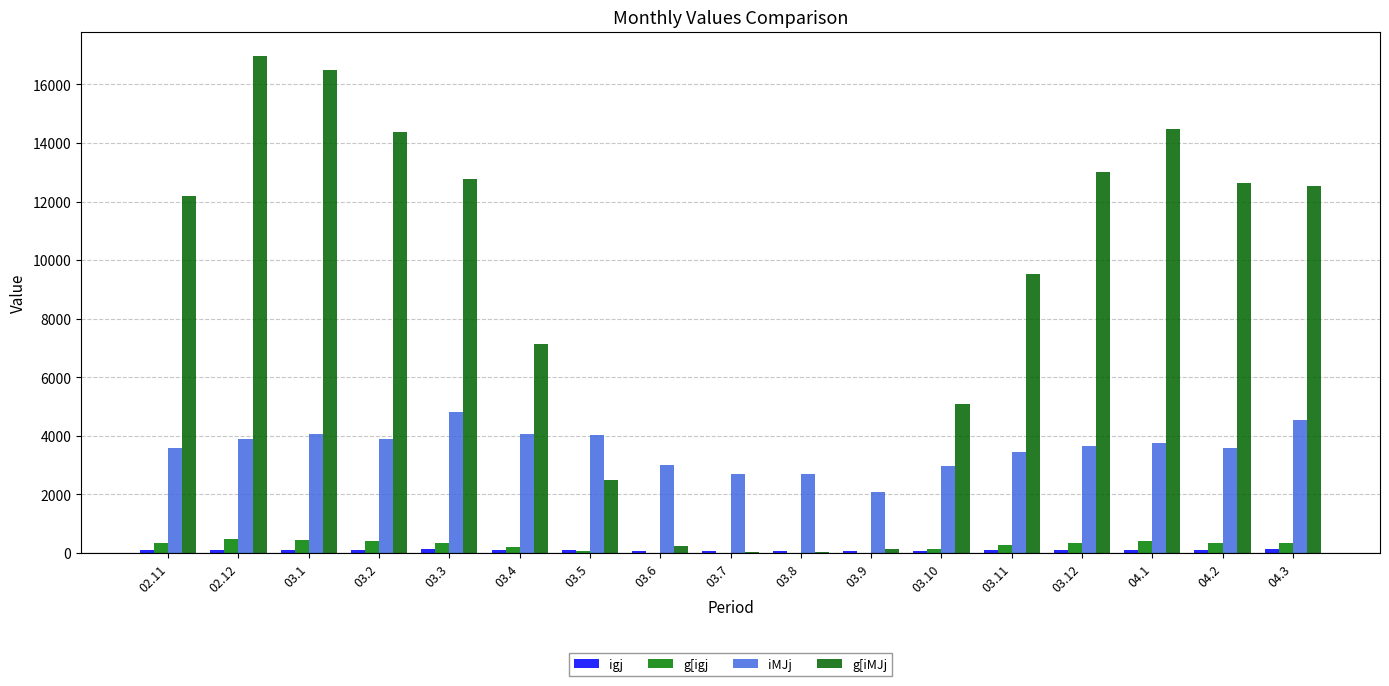

Reading left to right, extract all data points from this chart.

igj: 02.11=98.0	02.12=105.9	03.1=110.7	03.2=105.9	03.3=131.1	03.4=110.7	03.5=110.1	03.6=81.7	03.7=73.0	03.8=73.2	03.9=56.4	03.10=80.5	03.11=94.3	03.12=99.7	04.1=102.8	04.2=97.9	04.3=123.9
g[igj: 02.11=331.9	02.12=462.1	03.1=449.4	03.2=392.0	03.3=347.8	03.4=194.8	03.5=67.5	03.6=6.4	03.7=1.3	03.8=1.3	03.9=3.7	03.10=138.3	03.11=259.5	03.12=354.2	04.1=394.4	04.2=344.5	04.3=341.6
iMJj: 02.11=3588.3	02.12=3879.5	03.1=4060.6	03.2=3885.1	03.3=4810.2	03.4=4065.8	03.5=4037.7	03.6=3001.4	03.7=2682.3	03.8=2689.7	03.9=2072.5	03.10=2956.8	03.11=3460.4	03.12=3657.6	04.1=3769.6	04.2=3586.6	04.3=4537.1
g[iMJj: 02.11=12178.5	02.12=16962.1	03.1=16493.1	03.2=14388.5	03.3=12766.8	03.4=7147.2	03.5=2475.7	03.6=226.3	03.7=38.8	03.8=40.8	03.9=129.6	03.10=5074.9	03.11=9525.5	03.12=13002.8	04.1=14474.5	04.2=12645.5	04.3=12540.7